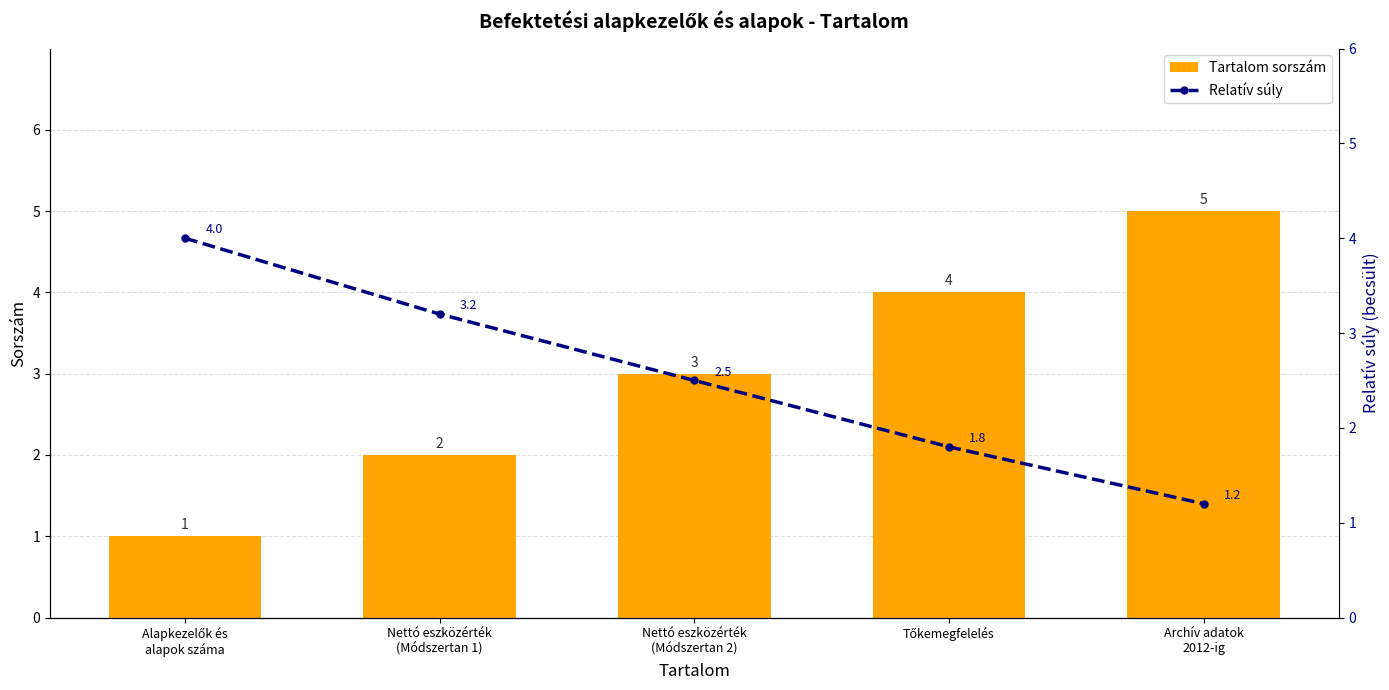

List the labels in order of Tartalom sorszám value, smallest first.

Alapkezelők és
alapok száma, Nettó eszközérték
(Módszertan 1), Nettó eszközérték
(Módszertan 2), Tőkemegfelelés, Archív adatok
2012-ig